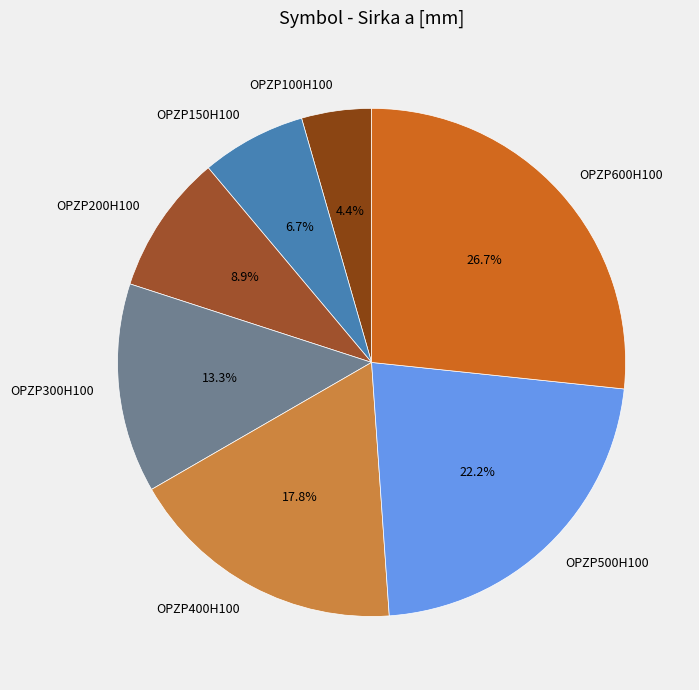

What is the ratio of the value at OPZP400H100 to the value at OPZP100H100?

4.0